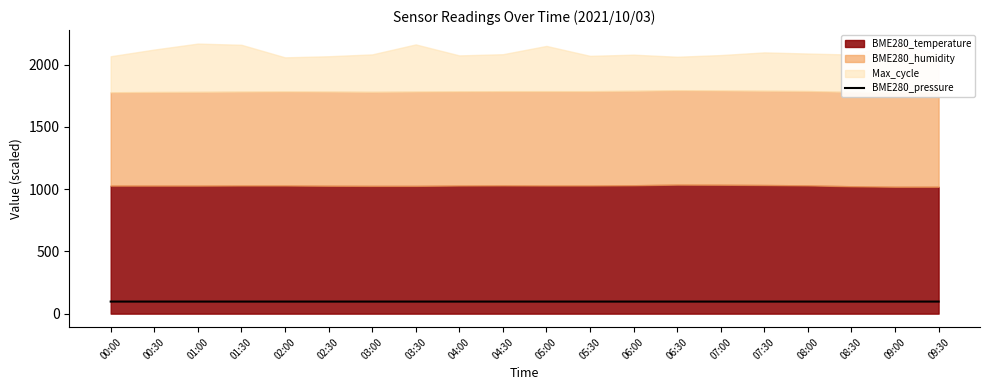

What is the label of the 2nd point from the left?

00:30